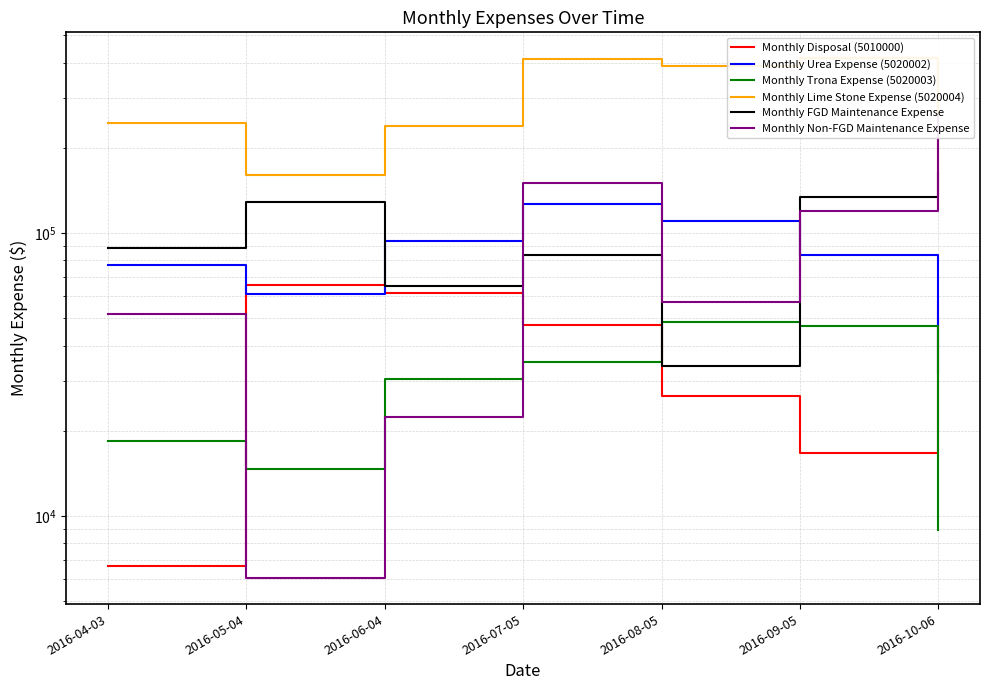

Which category has the lowest value in the Monthly Trona Expense (5020003) series?

2016-10-06